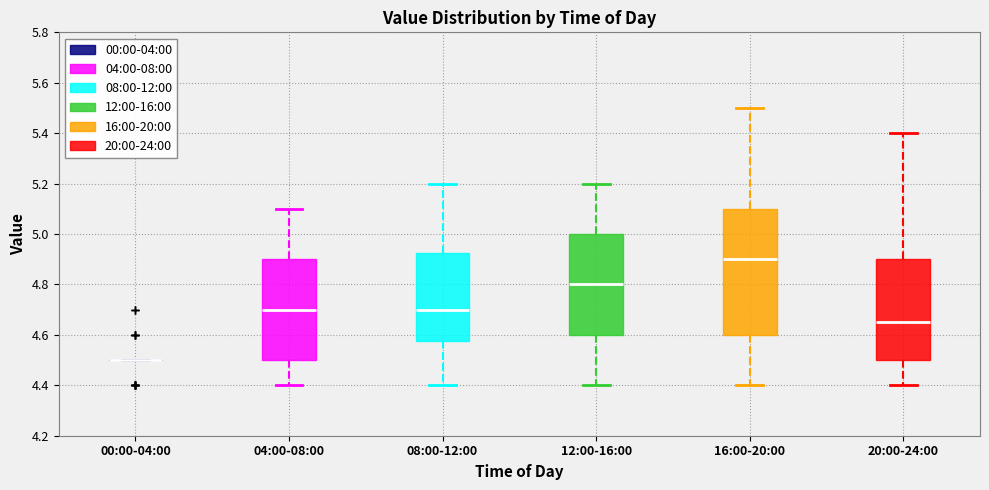

Reading left to right, transcribe this box plot: for each box, give where its median line is, the range the box spans, and where its two whiskers end, as read against the y-axis. The values are not printed on the chart, so give them approximately, as read against the axis.

00:00-04:00: box collapsed to a line at 4.50, whiskers 4.50 to 4.50
04:00-08:00: median 4.70, box 4.50 to 4.90, whiskers 4.40 to 5.10
08:00-12:00: median 4.70, box 4.58 to 4.92, whiskers 4.40 to 5.20
12:00-16:00: median 4.80, box 4.60 to 5.00, whiskers 4.40 to 5.20
16:00-20:00: median 4.90, box 4.60 to 5.10, whiskers 4.40 to 5.50
20:00-24:00: median 4.66, box 4.50 to 4.90, whiskers 4.40 to 5.40